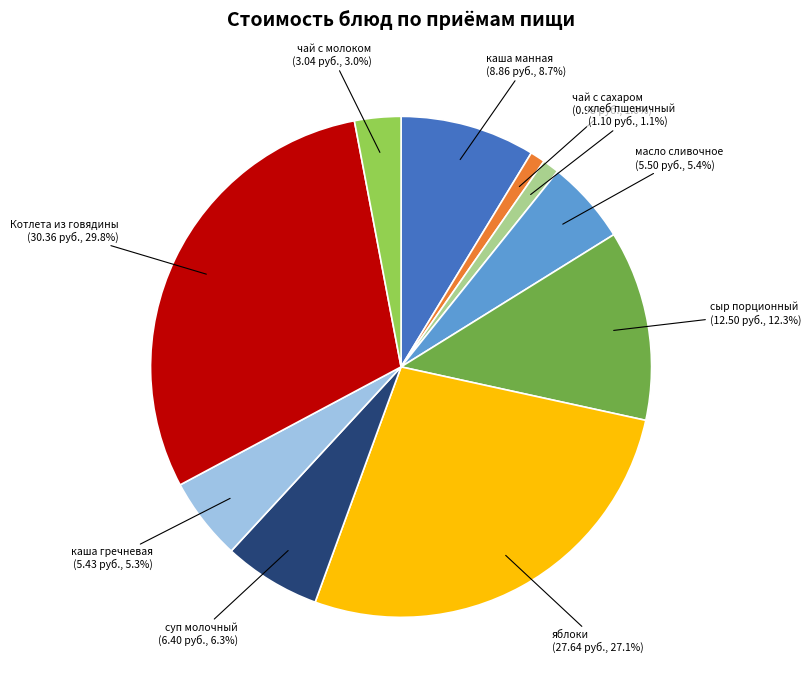

Is there any slice that represents more than half of the pie?

No